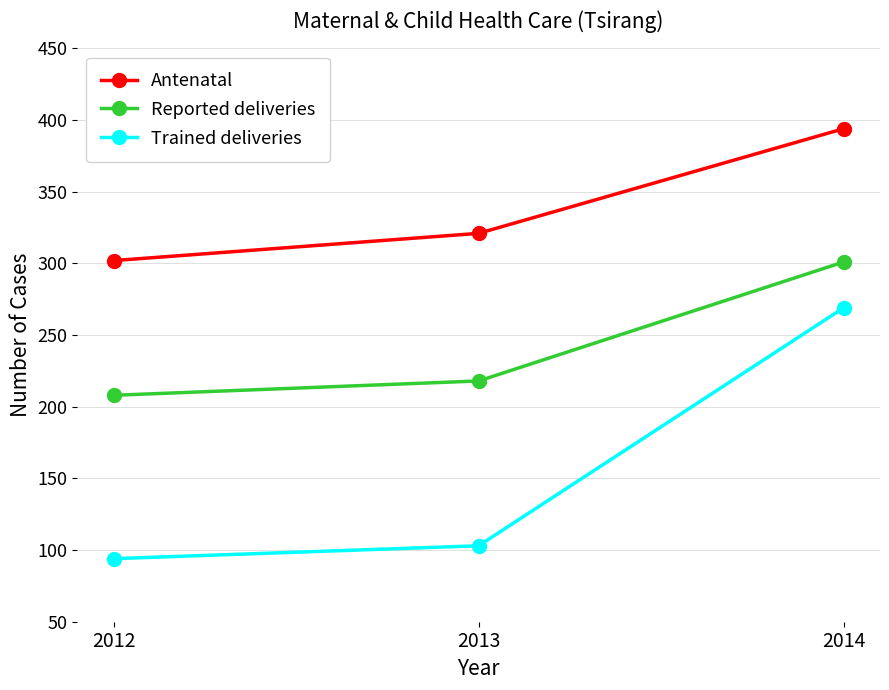

Is this an area chart (filled region under the line)?

No